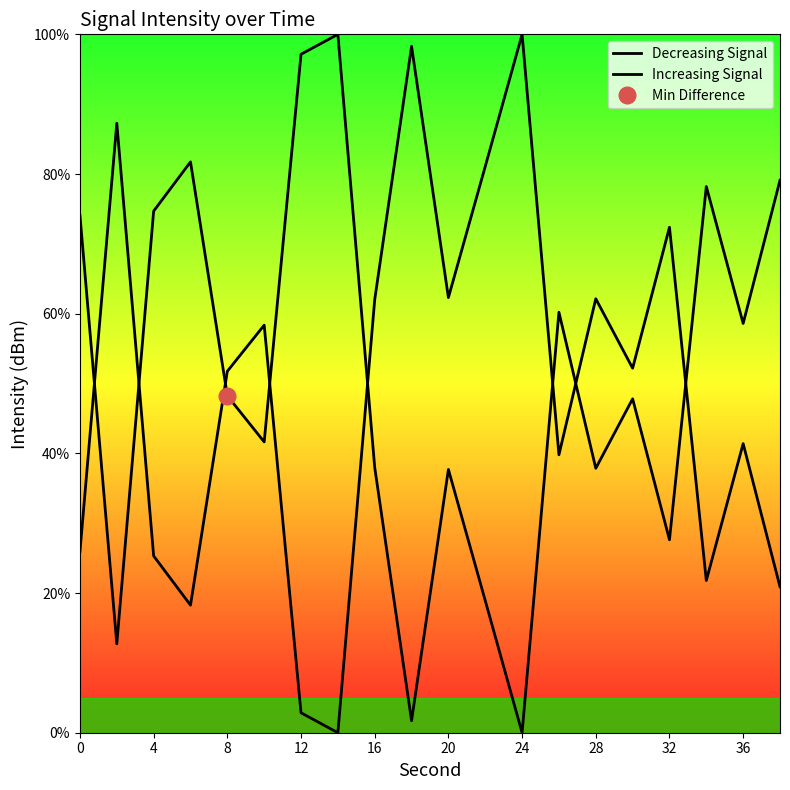

What are all the series names shown in the legend?

Decreasing Signal, Increasing Signal